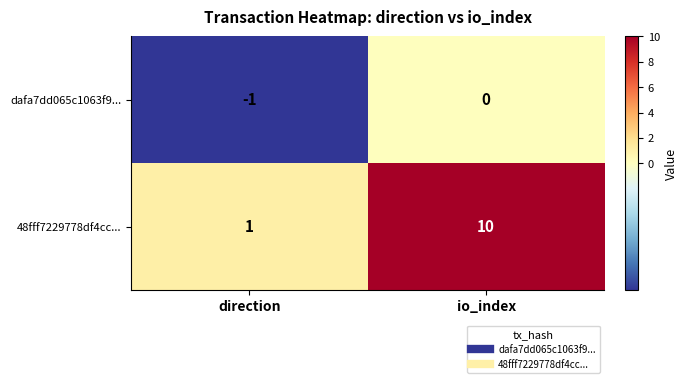

Between direction and io_index, which series saw the biggest shift?

48fff7229778df4cc...